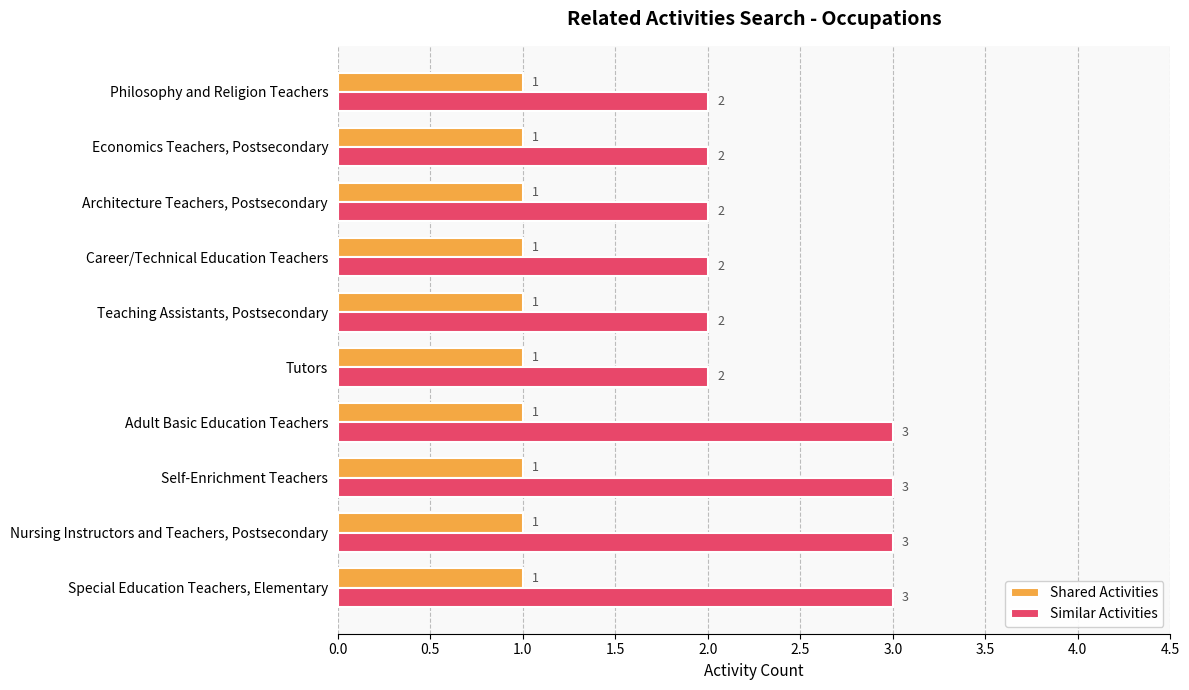

List the series in order of their overall mean, highest first.

Similar Activities, Shared Activities